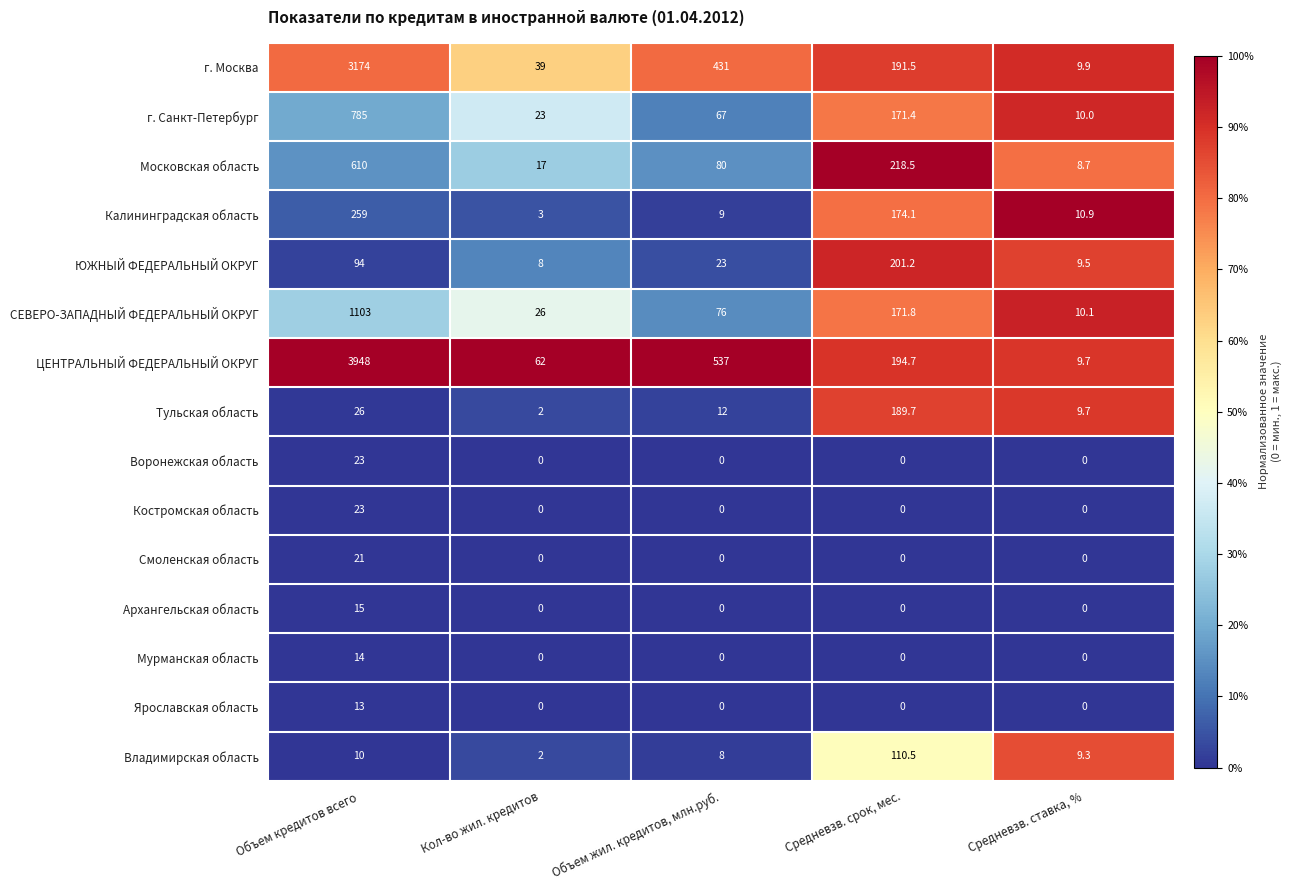

At which label is ЮЖНЫЙ ФЕДЕРАЛЬНЫЙ ОКРУГ closest to 104?

Объем кредитов всего